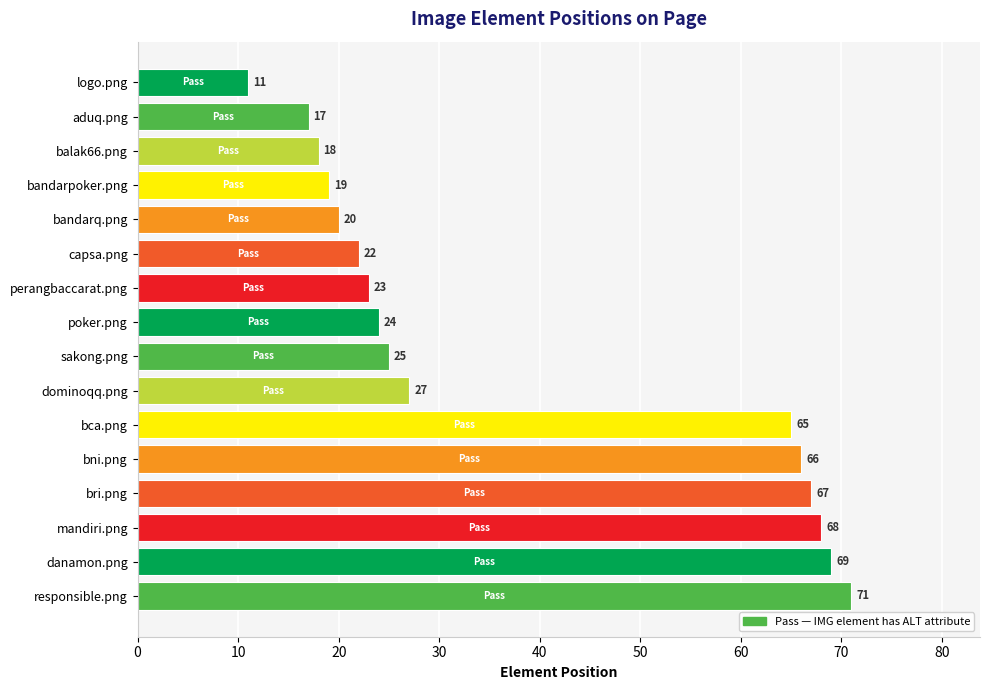

What is the difference between the values at bri.png and logo.png?

56